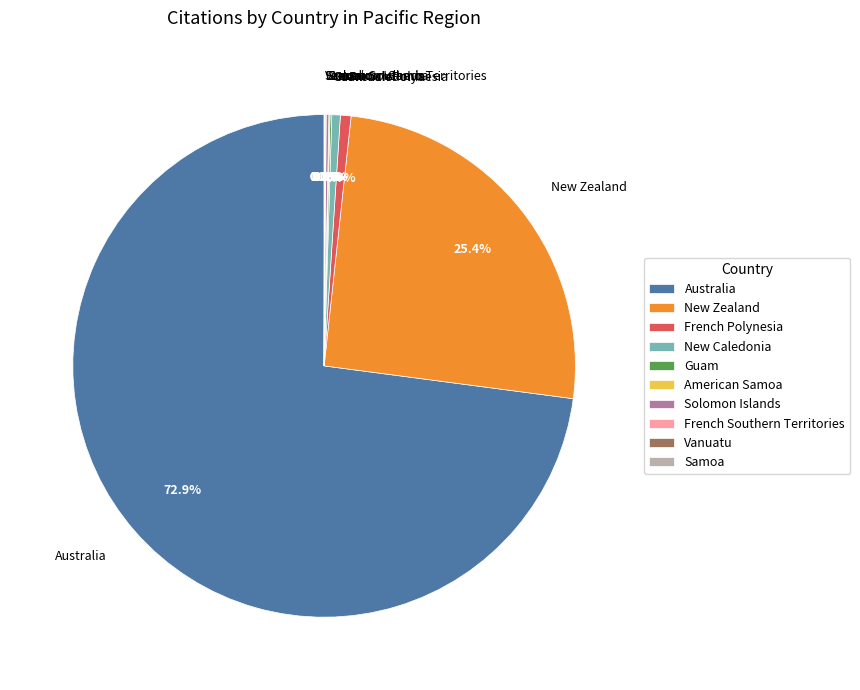

What portion of the pie excludes New Zealand?

74.6%